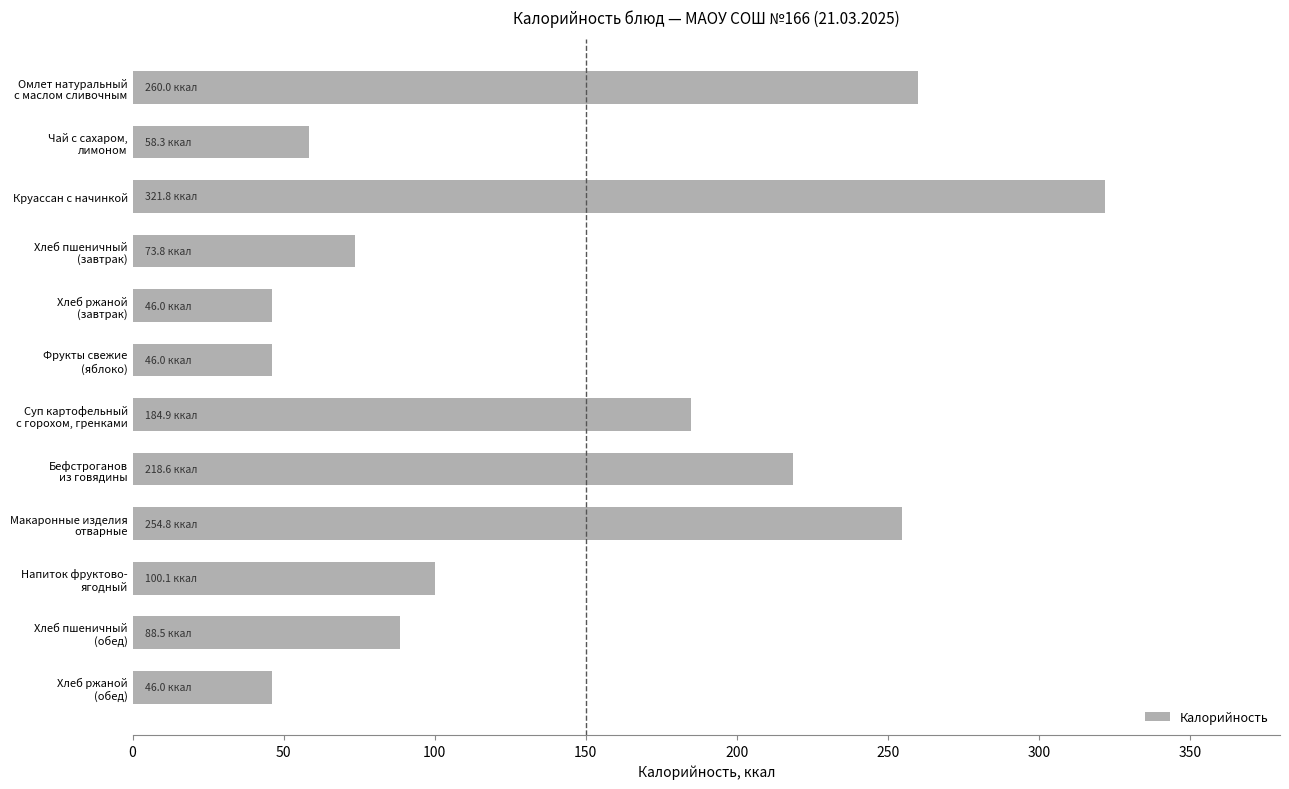

Is it true that the value at Круассан с начинкой is 321.8?

True